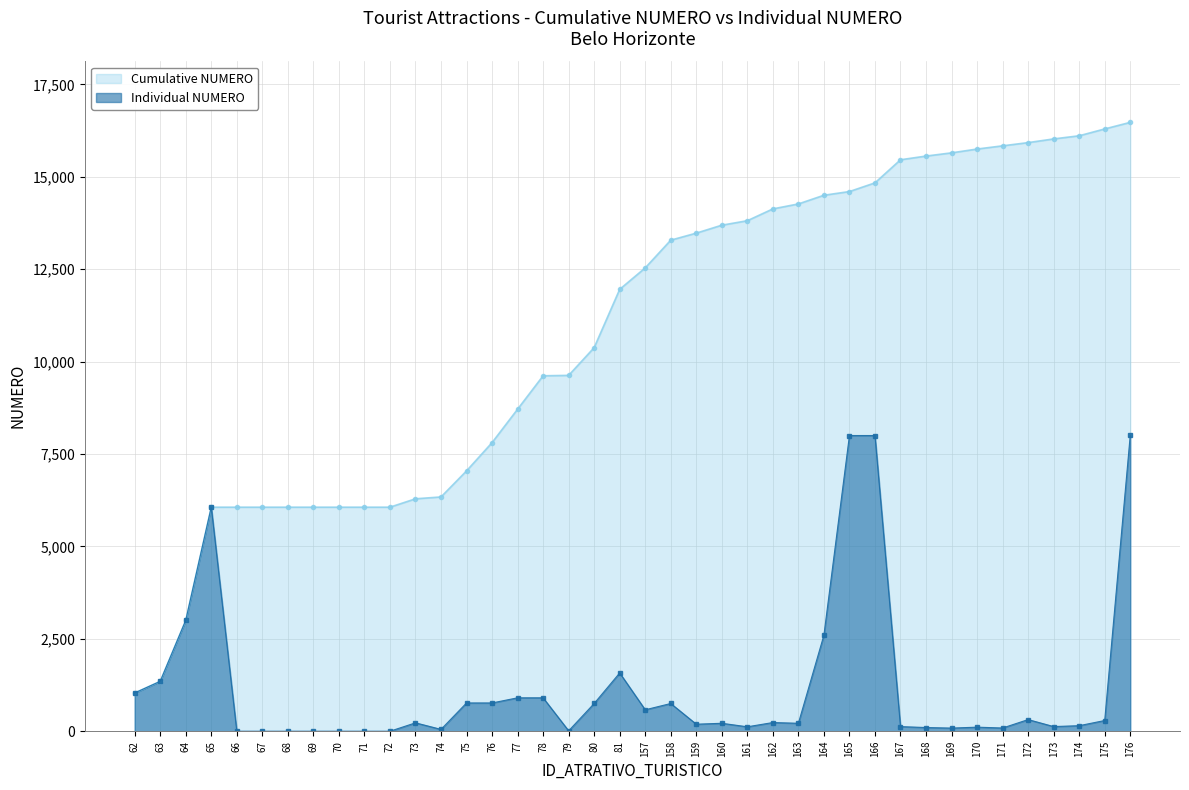

Reading left to right, what are all the values shown in this chart?

Cumulative NUMERO: 1035	1350	3000	6061	6061	6061	6061	6061	6061	6061	6061	6288	6338	7043	7808	8712	9616	9627	10378	11955	12535	13285	13475	13690	13811	14131	14265	14500	14600	14835	15460	15560	15647	15750	15837	15924	16024	16109	16294	16472
Individual NUMERO: 1035	1350	3000	6061	0	0	0	0	0	0	0	227	50	765	765	904	904	11	751	1577	580	750	190	215	120	235	215	2600	8000	8000	125	100	85	110	87	315	126	150	290	8001